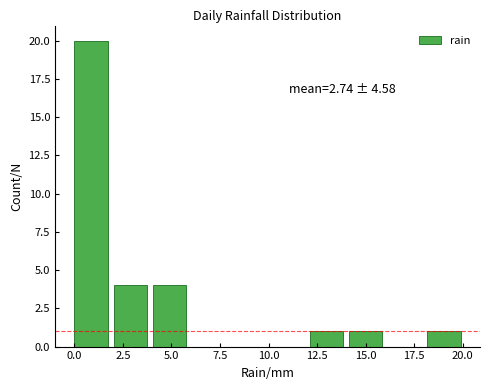

Which range on the x-axis has the tallest bar?

0 to 2